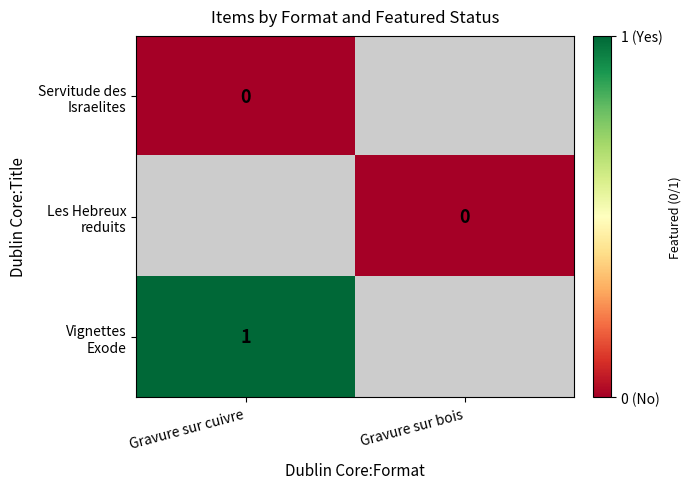

How many categories are shown in the chart?

2